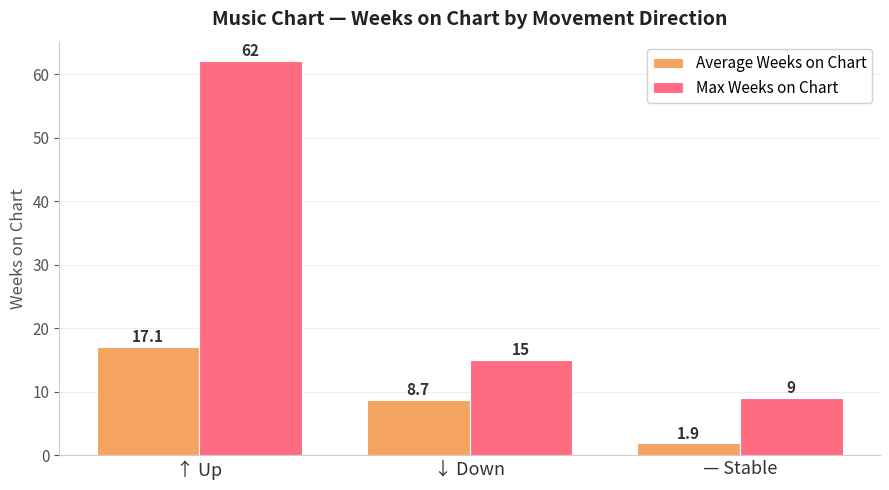

What is the spread (max minus min) of values at ↓ Down?

6.3